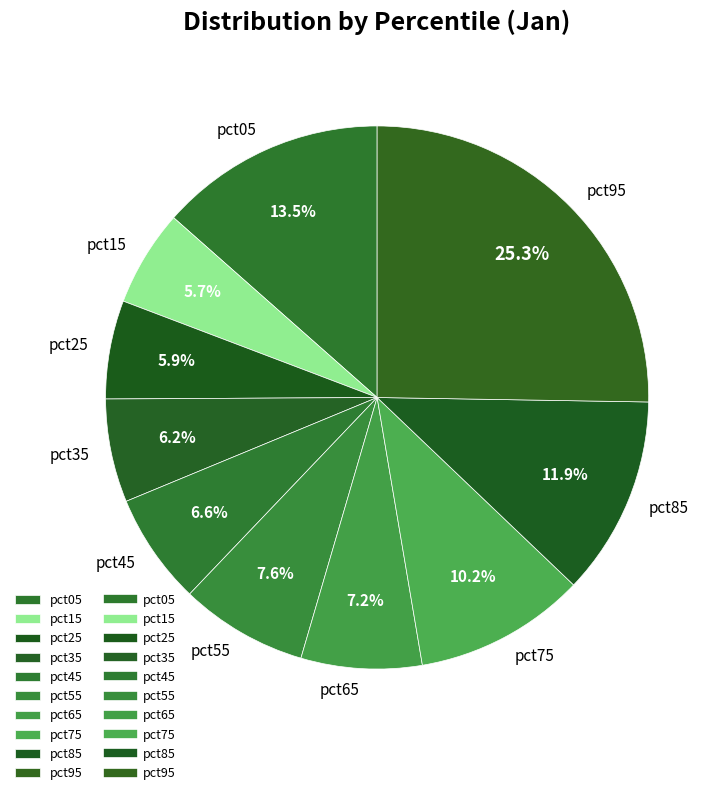

To the nearest percent, what percentage of the pie is pct75?

10%